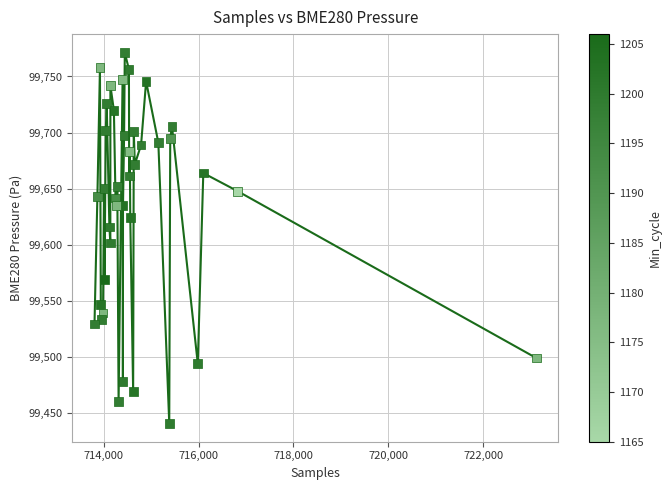

What Y value in the scatter plot is closest to 99606?

99601.4